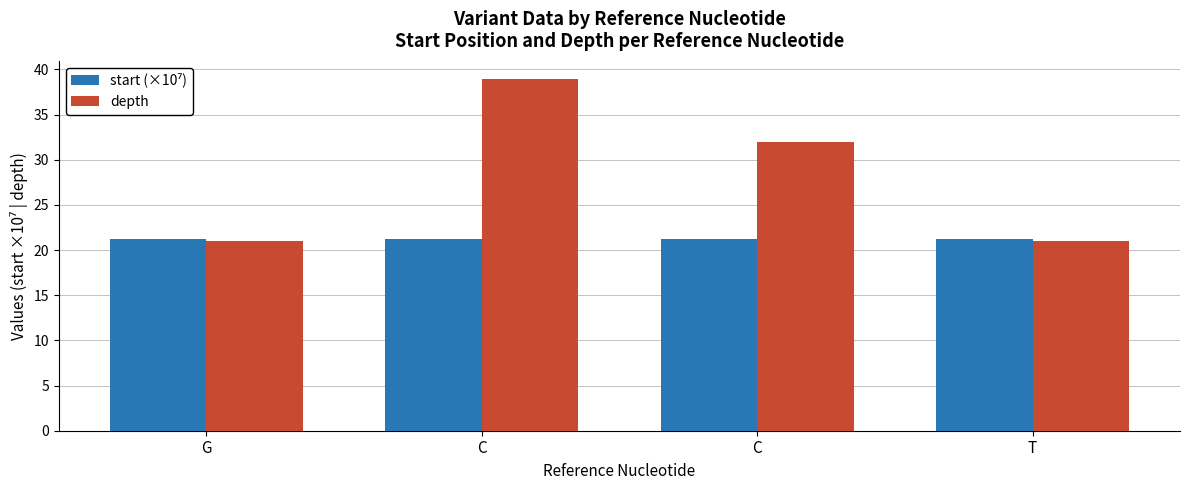

At how many categories does at least one series exceed 33?

1